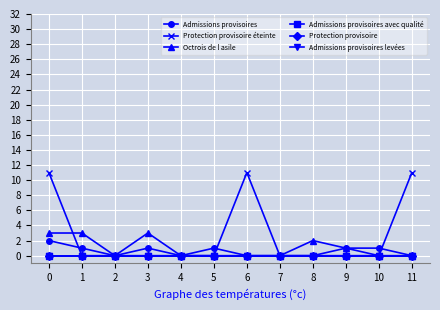

Is it true that Protection provisoire éteinte equals 0 at 8?

True